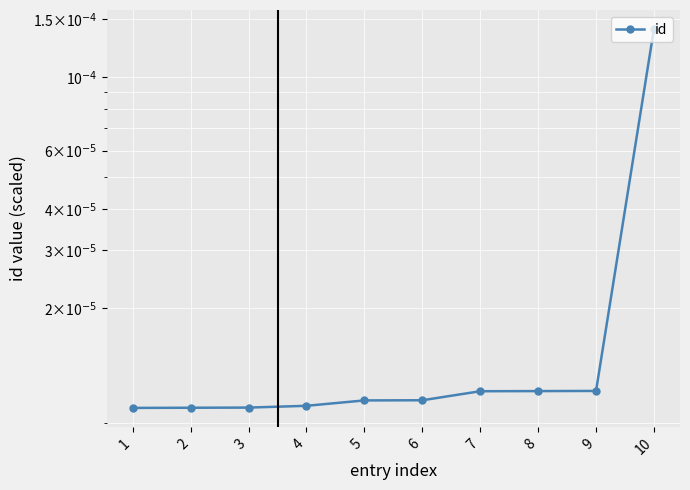

List the labels in order of value, smallest first.

1, 2, 3, 4, 5, 6, 7, 8, 9, 10